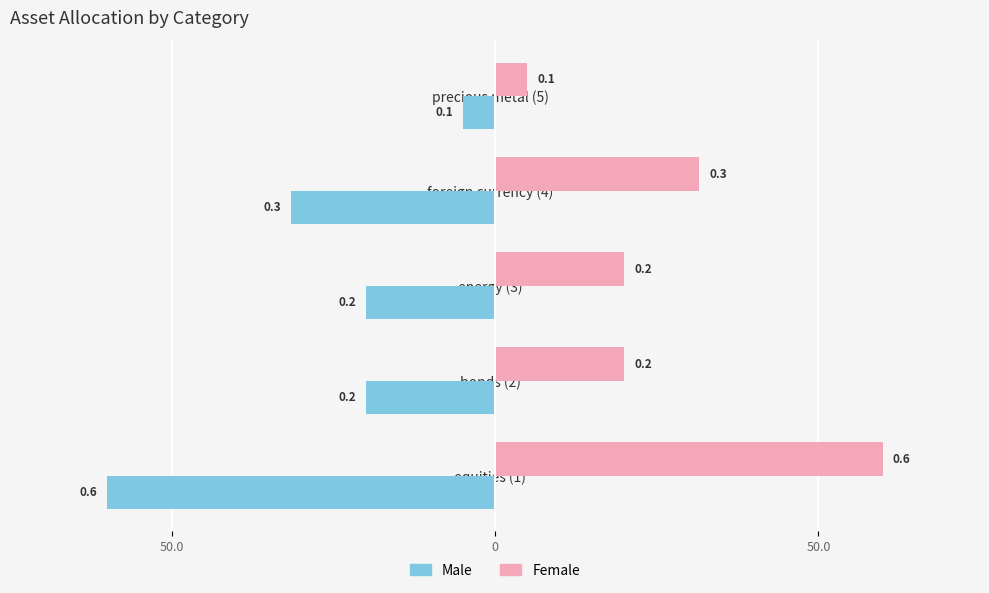

What is the value of the Female bar at the 4th from the left?

0.3